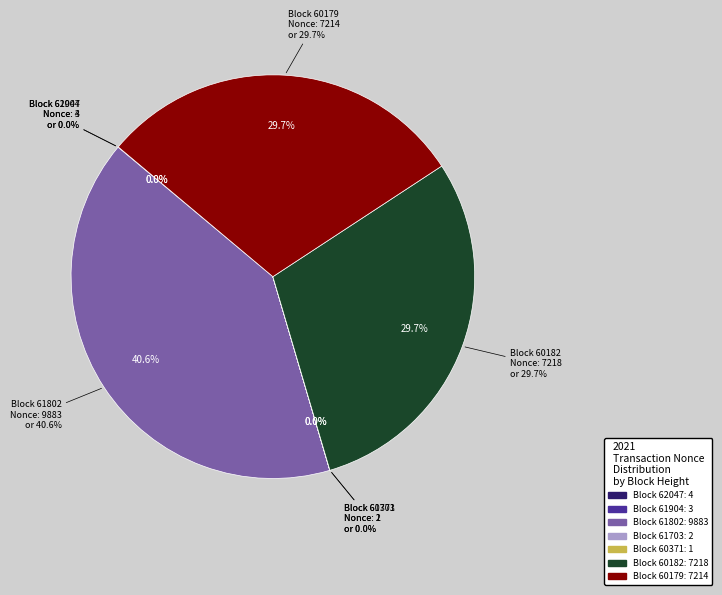

The 60182 slice represents 30% of the pie. True or false?

True